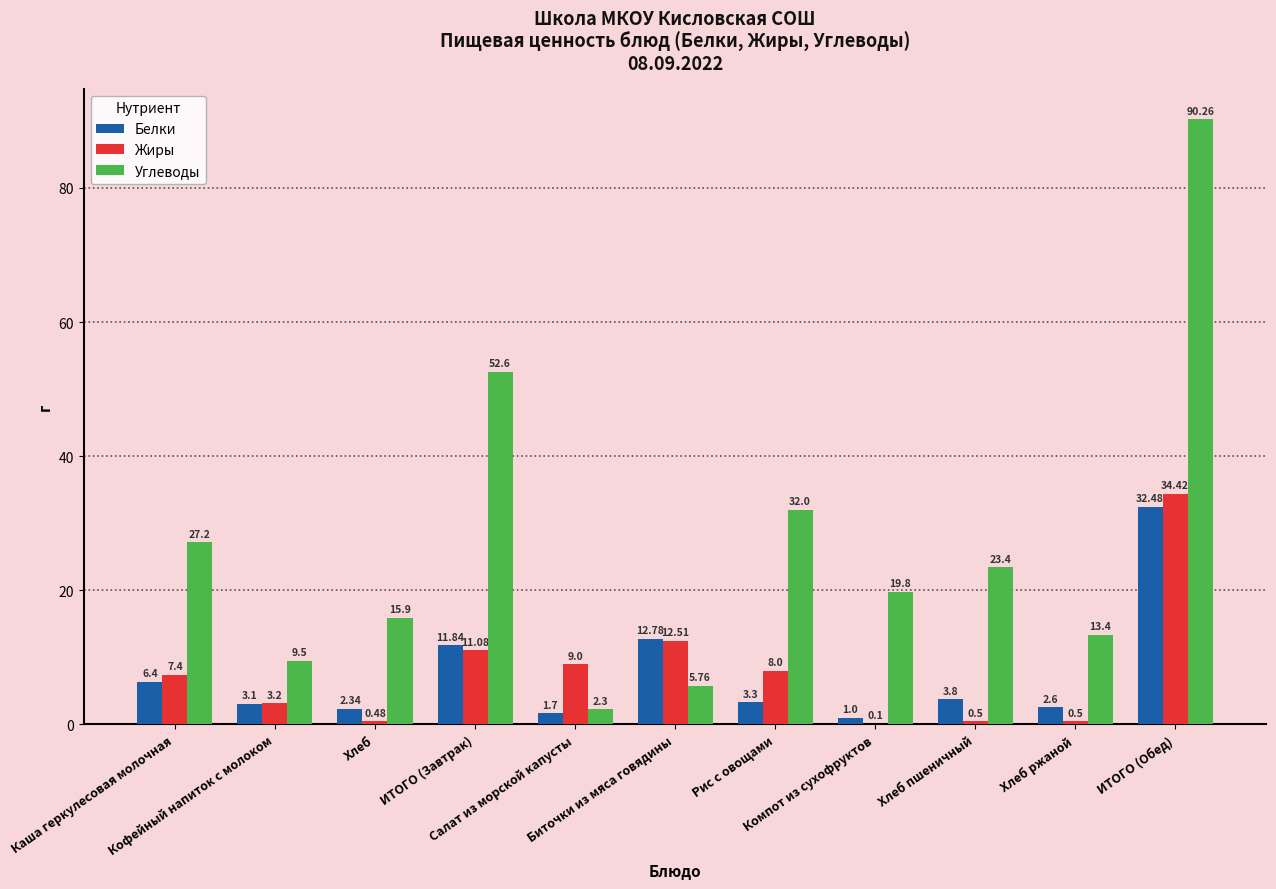

Which series has the largest total across all categories?

Углеводы